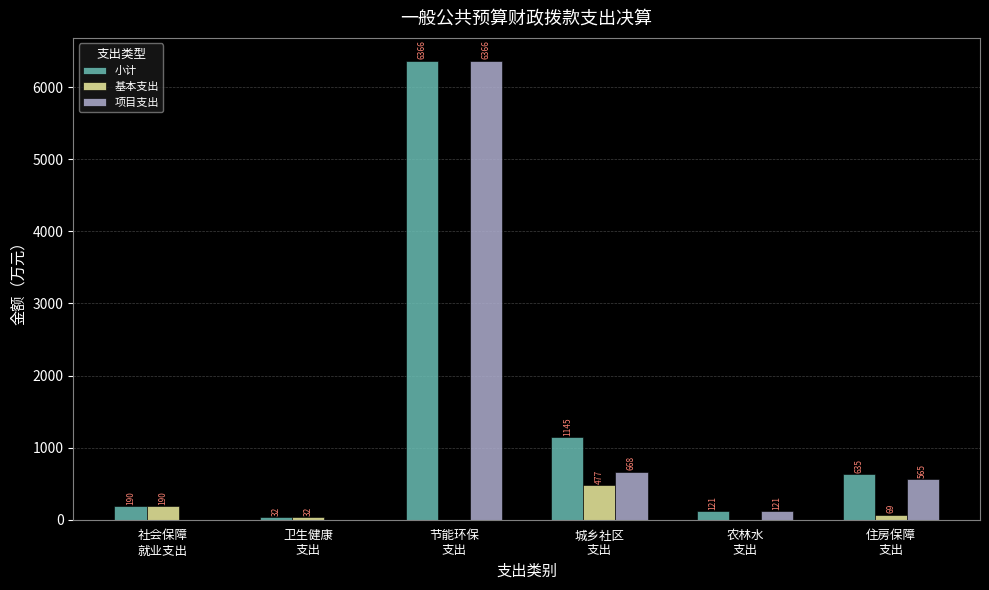

What is the maximum value for 项目支出?

6365.8